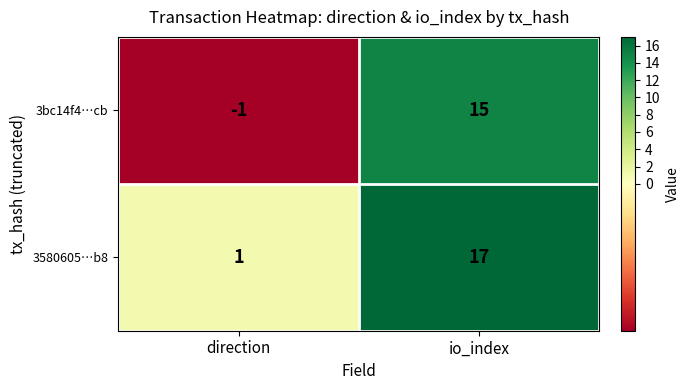

What is the sum of the 3bc14f4…cb values at direction and io_index?

14